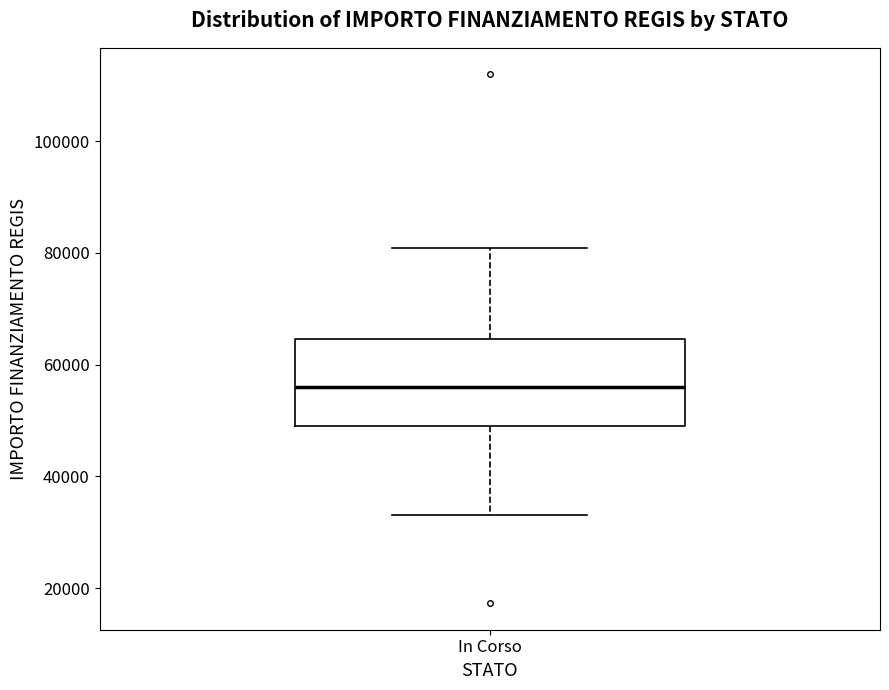

Where does the lower whisker of the box for In Corso end on the y-axis? The values are not printed on the chart, so give them approximately, as read against the axis.

32000